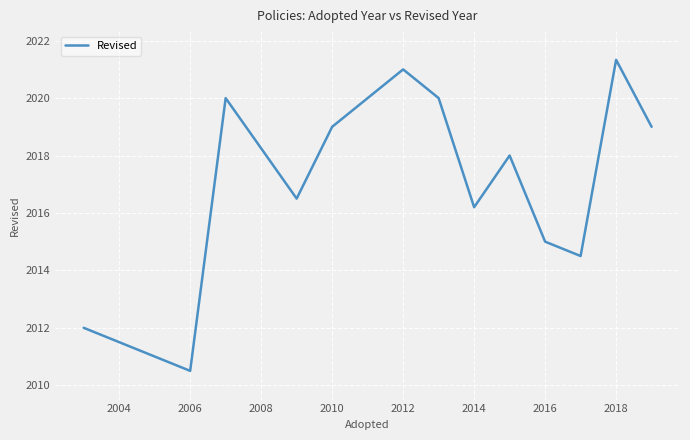

What is the smallest value displayed?

2010.5